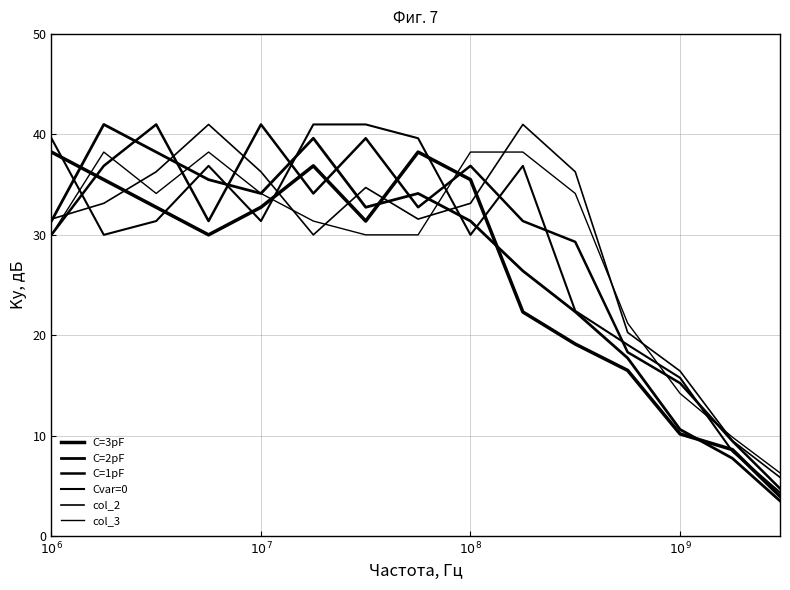

True or false: C=2pF and C=3pF cross at least once.

True